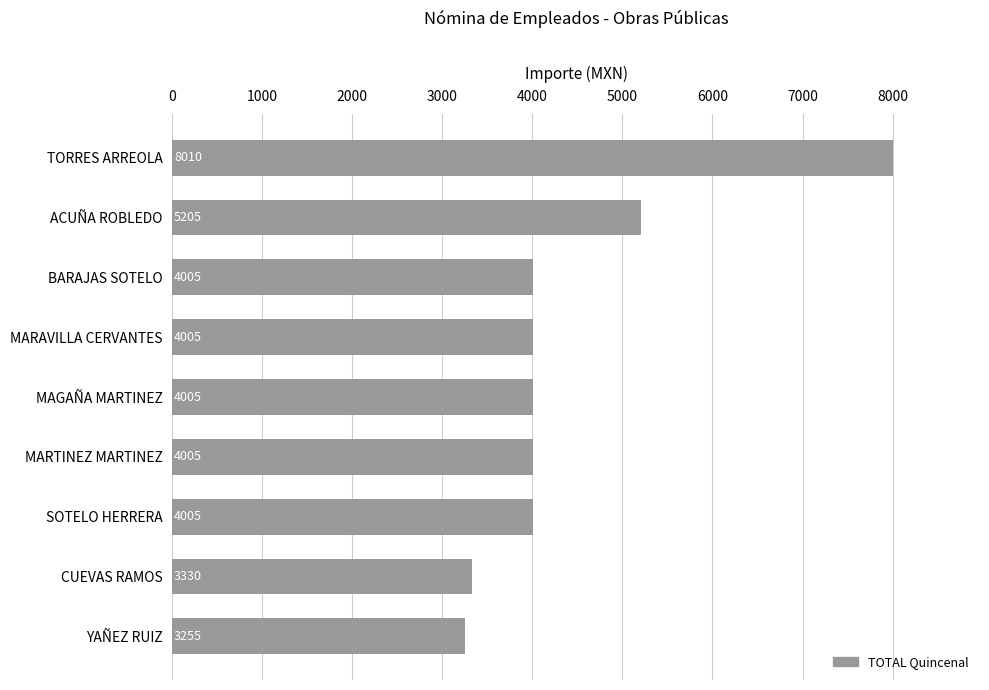

How many data points does each series have?

9